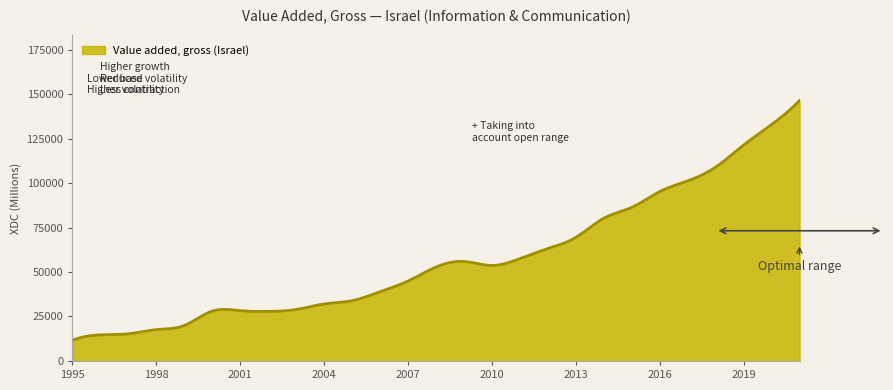

What is the minimum value shown in the chart?

11586.0